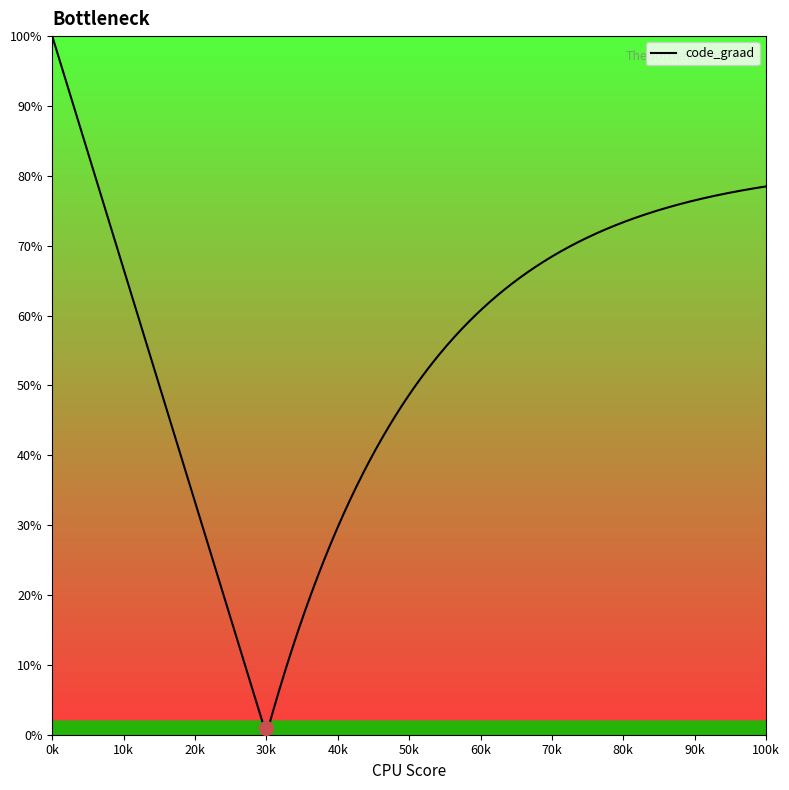

Is this an area chart (filled region under the line)?

No